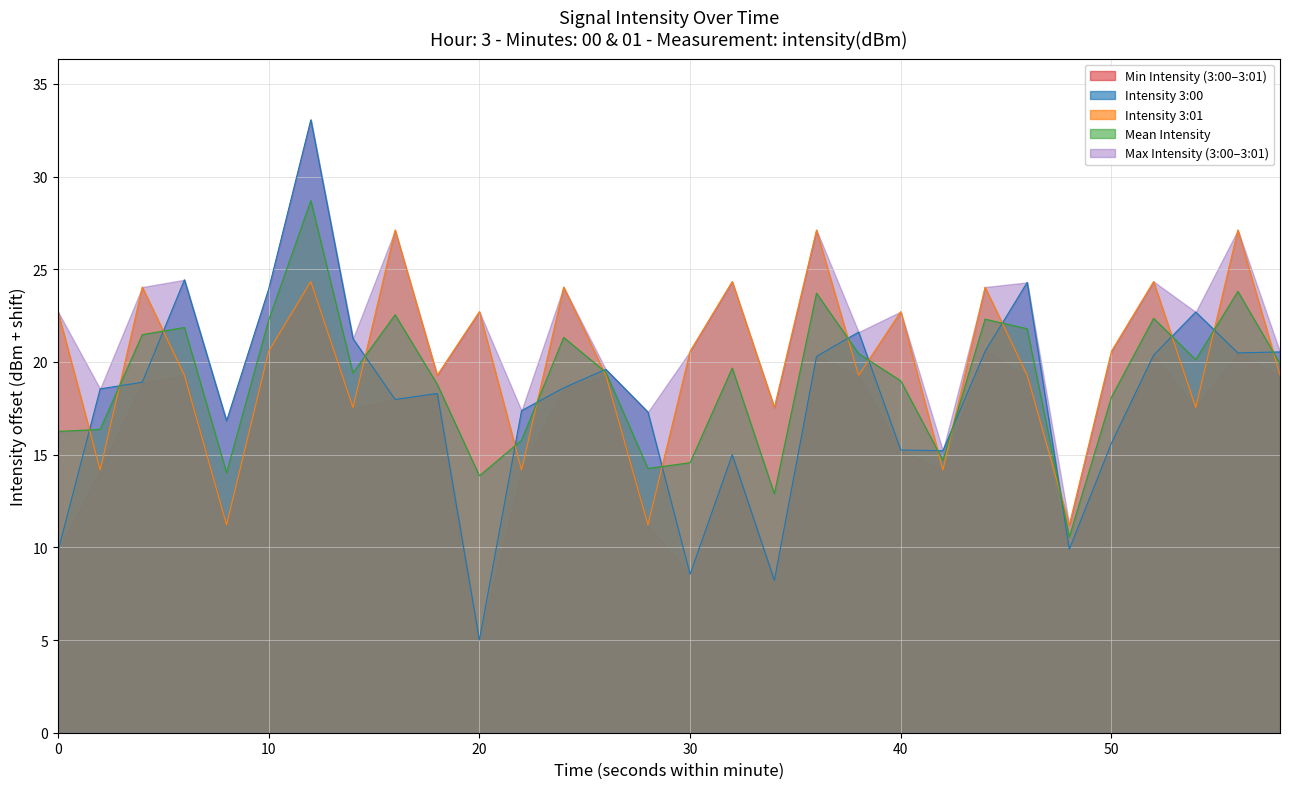

How many values in the 3:01 series exceed 20?

15